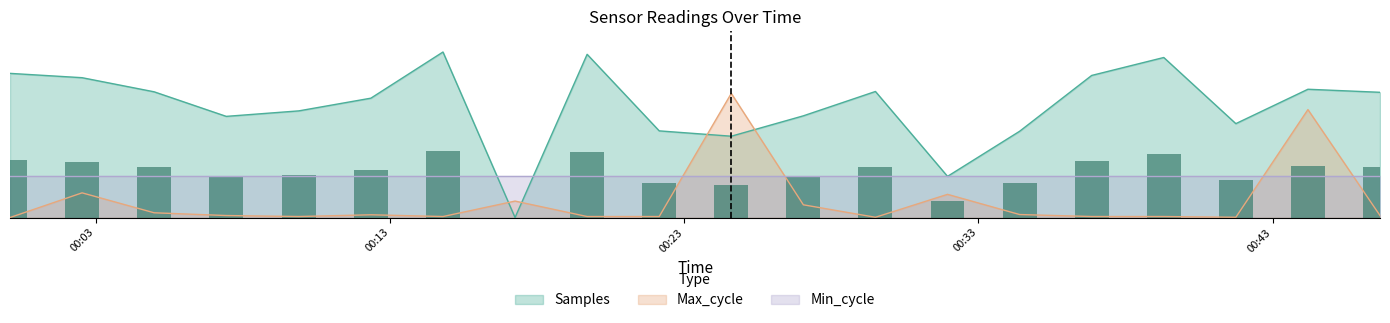

Which has a higher value, 2022/09/26 00:19:42 or 2022/09/26 00:46:39?

2022/09/26 00:19:42